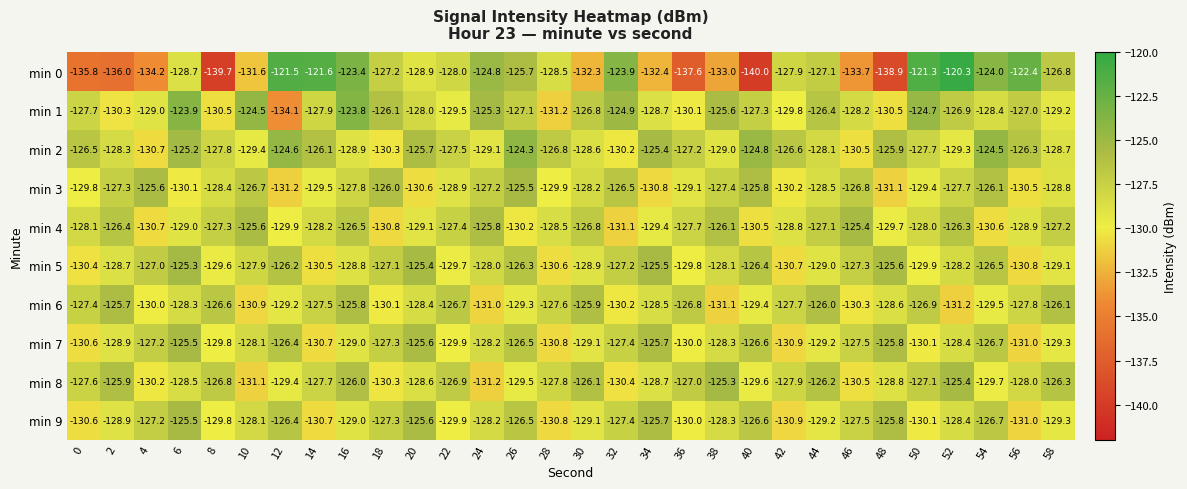

What is the difference between the second highest and minimum values in the min 4 series?

5.5